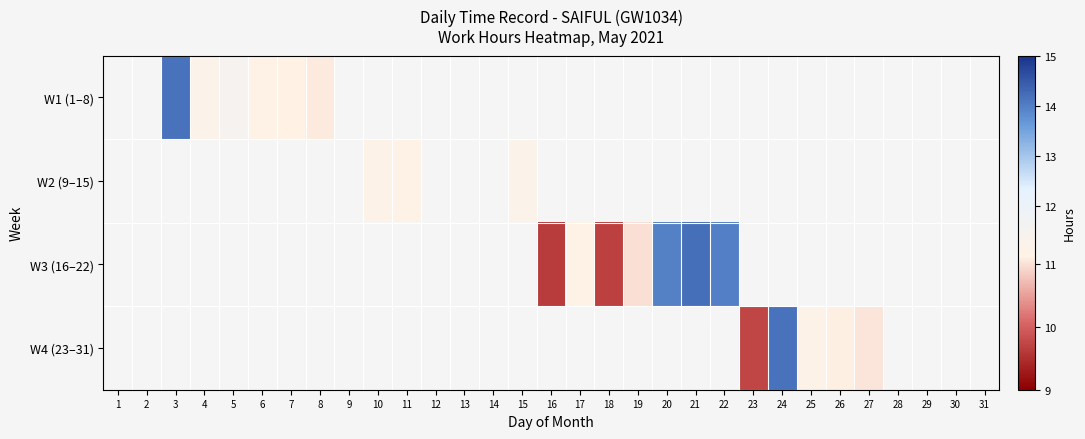

What is the maximum value shown in the chart?

14.2